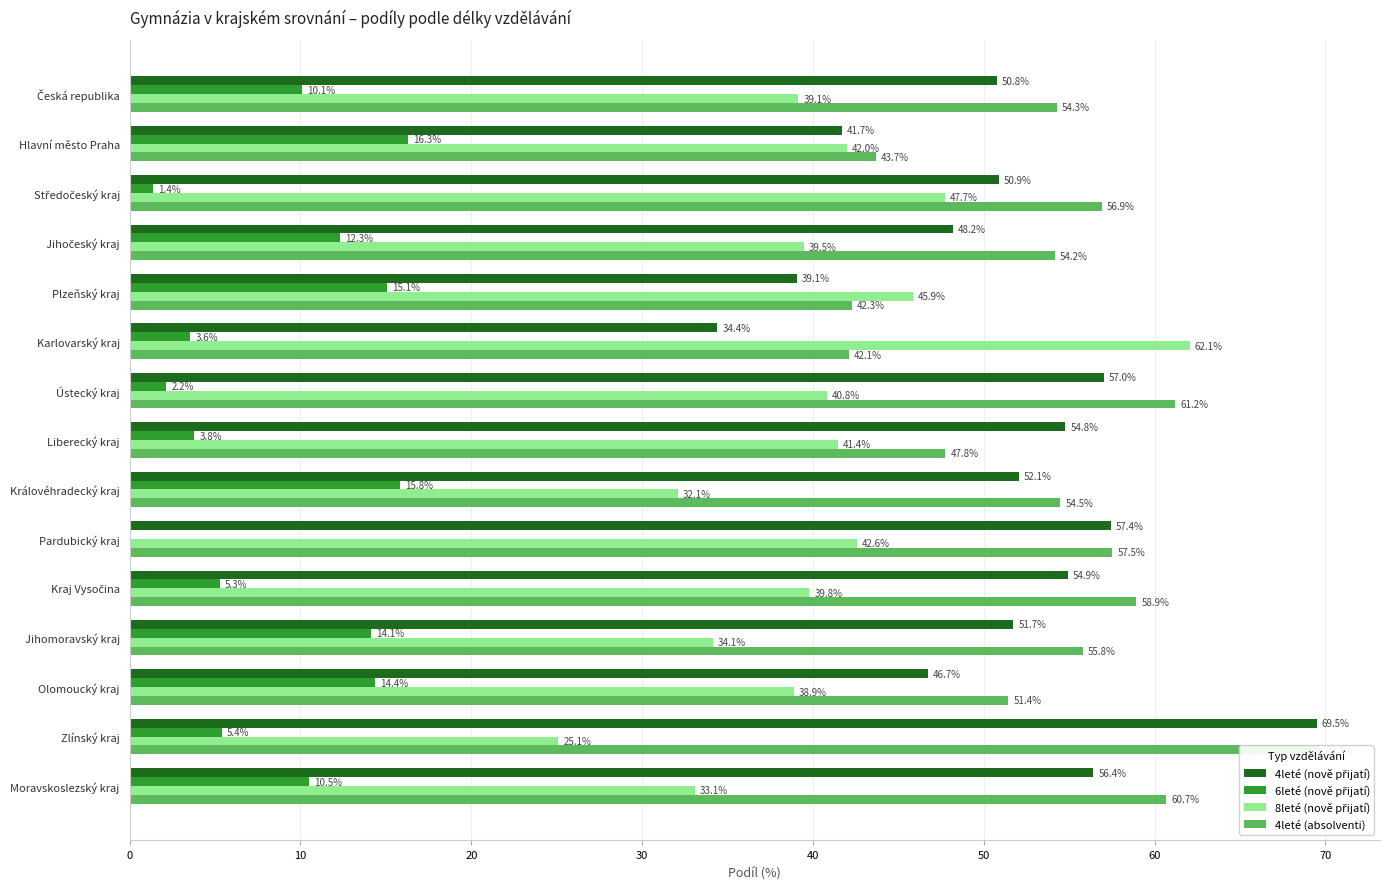

How many values in the 8leté (nově přijatí) series exceed 39?

10